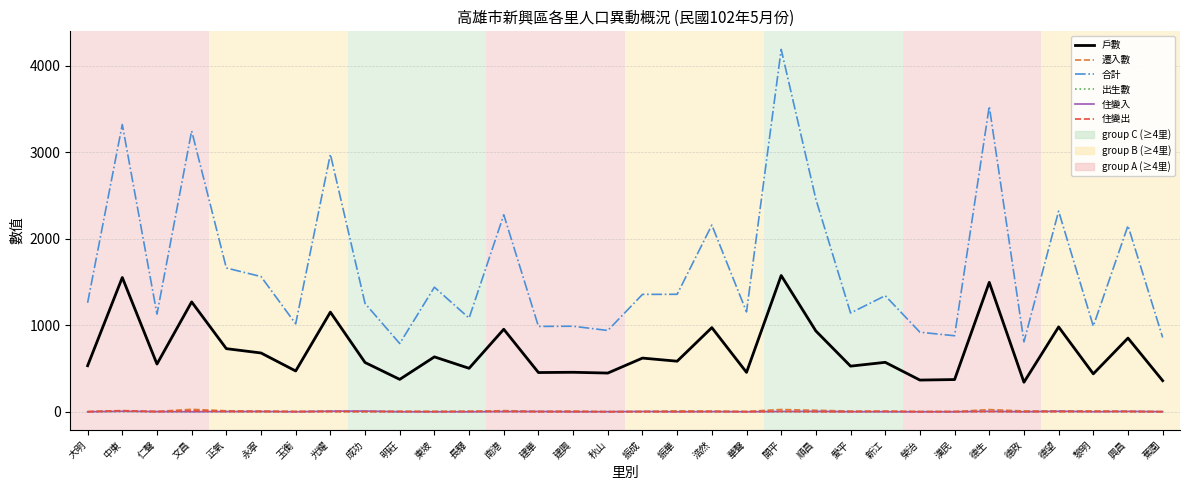

What is the spread (max minus min) of values at 正氣?

1660